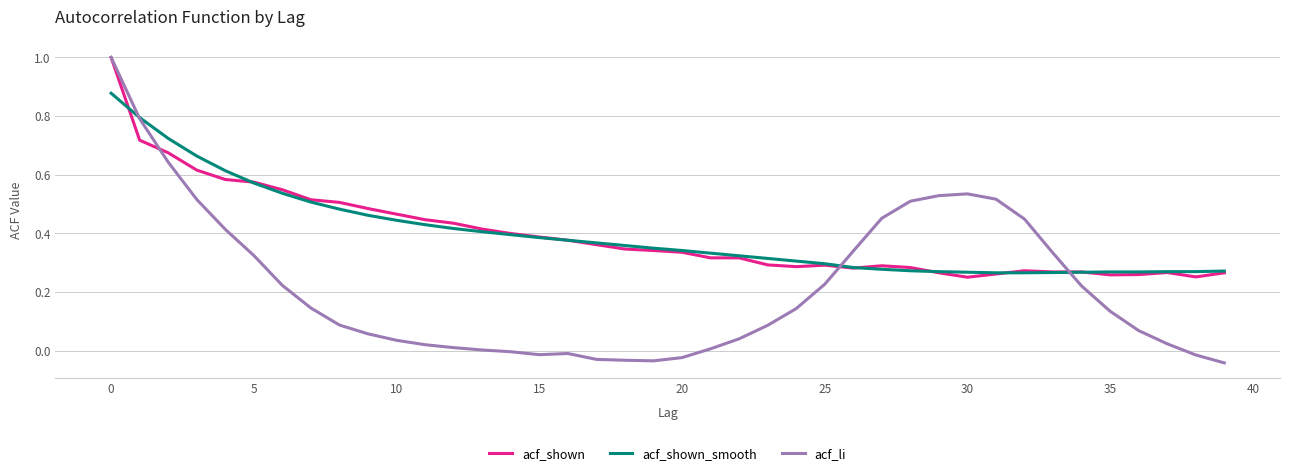

Which series has the widest spread of values?

acf_li